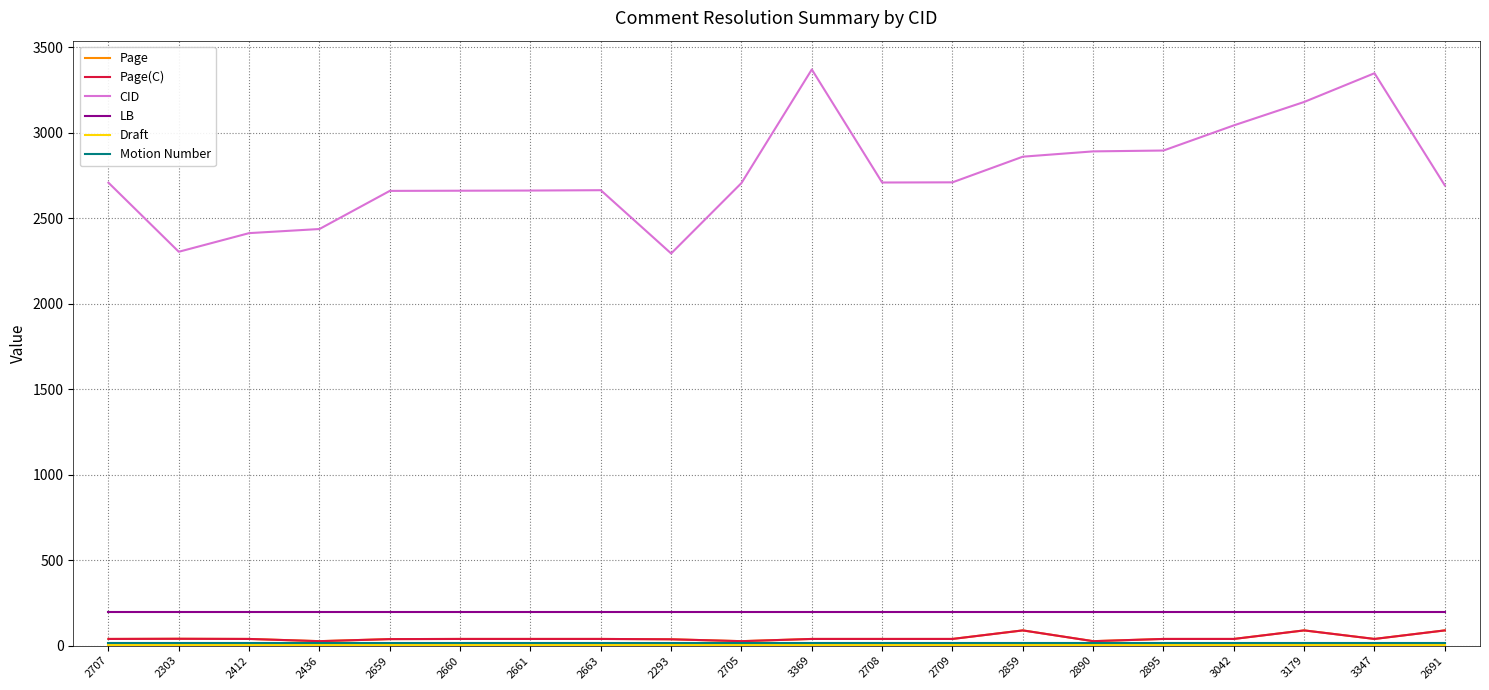

Reading left to right, transcribe all the data shown in this chart.

Page: 2707=39	2303=40	2412=39	2436=26	2659=38	2660=39	2661=39	2663=39	2293=37	2705=26	3369=39	2708=39	2709=39	2859=89	2890=26	2895=39	3042=39	3179=89	3347=39	2691=89
Page(C): 2707=39	2303=40	2412=39	2436=26	2659=38	2660=39	2661=39	2663=39	2293=37	2705=26	3369=39	2708=39	2709=39	2859=89	2890=26	2895=39	3042=39	3179=89	3347=39	2691=89
CID: 2707=2707	2303=2303	2412=2412	2436=2436	2659=2659	2660=2660	2661=2661	2663=2663	2293=2293	2705=2705	3369=3369	2708=2708	2709=2709	2859=2859	2890=2890	2895=2895	3042=3042	3179=3179	3347=3347	2691=2691
LB: 2707=198	2303=198	2412=198	2436=198	2659=198	2660=198	2661=198	2663=198	2293=198	2705=198	3369=198	2708=198	2709=198	2859=198	2890=198	2895=198	3042=198	3179=198	3347=198	2691=198
Draft: 2707=1	2303=1	2412=1	2436=1	2659=1	2660=1	2661=1	2663=1	2293=1	2705=1	3369=1	2708=1	2709=1	2859=1	2890=1	2895=1	3042=1	3179=1	3347=1	2691=1
Motion Number: 2707=14	2303=14	2412=14	2436=14	2659=14	2660=14	2661=14	2663=14	2293=14	2705=14	3369=14	2708=14	2709=14	2859=14	2890=14	2895=14	3042=14	3179=14	3347=14	2691=14